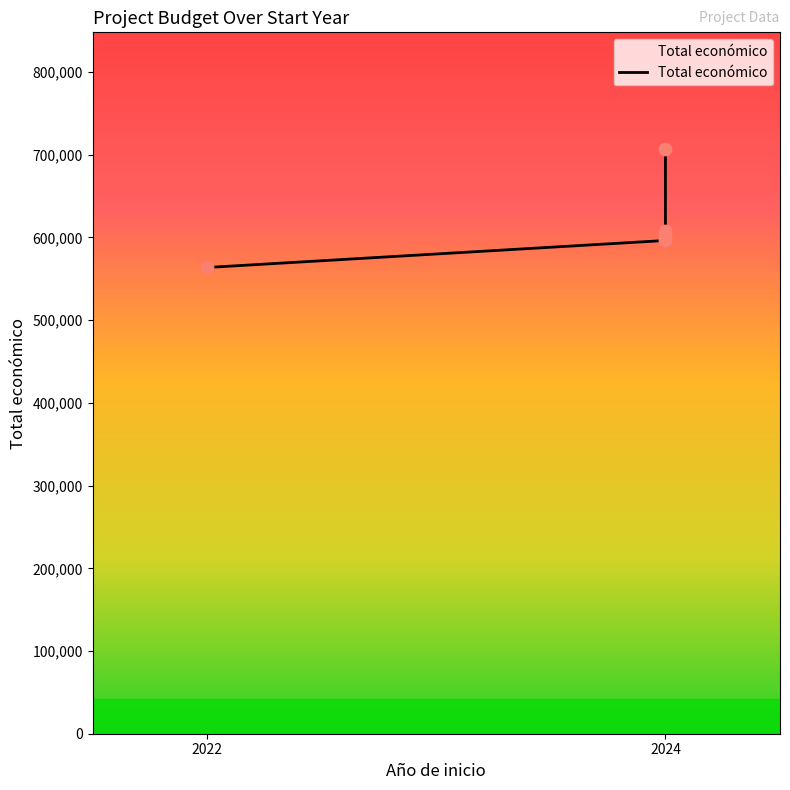

What is the ratio of the value at 2022 to the value at 2024?

0.9